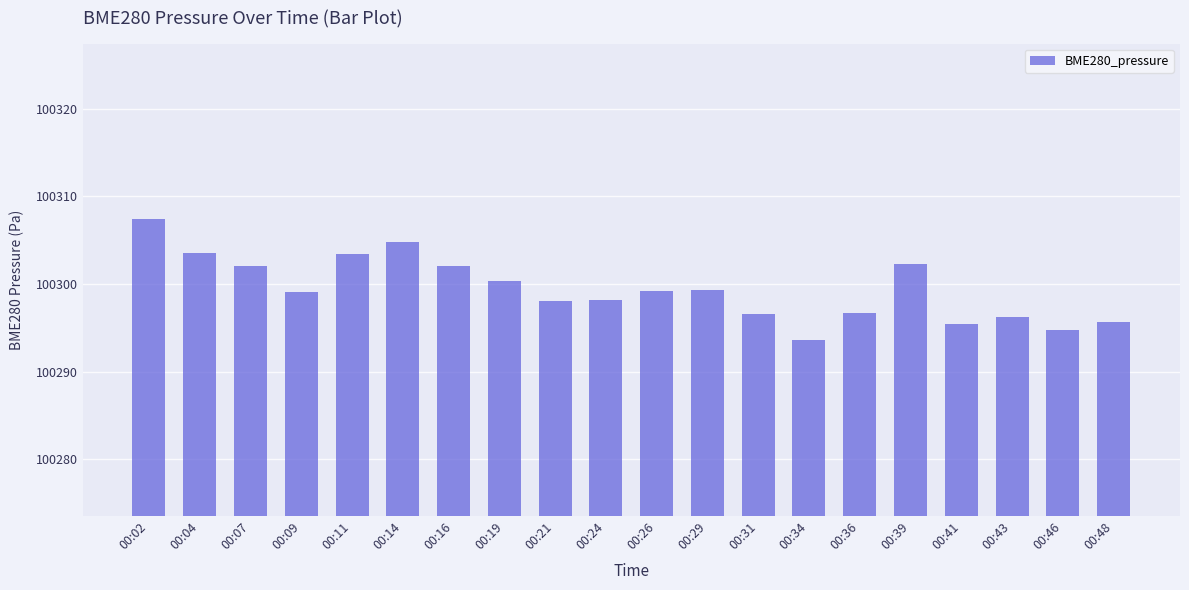

What is the value of the 2nd bar from the left?

100303.6